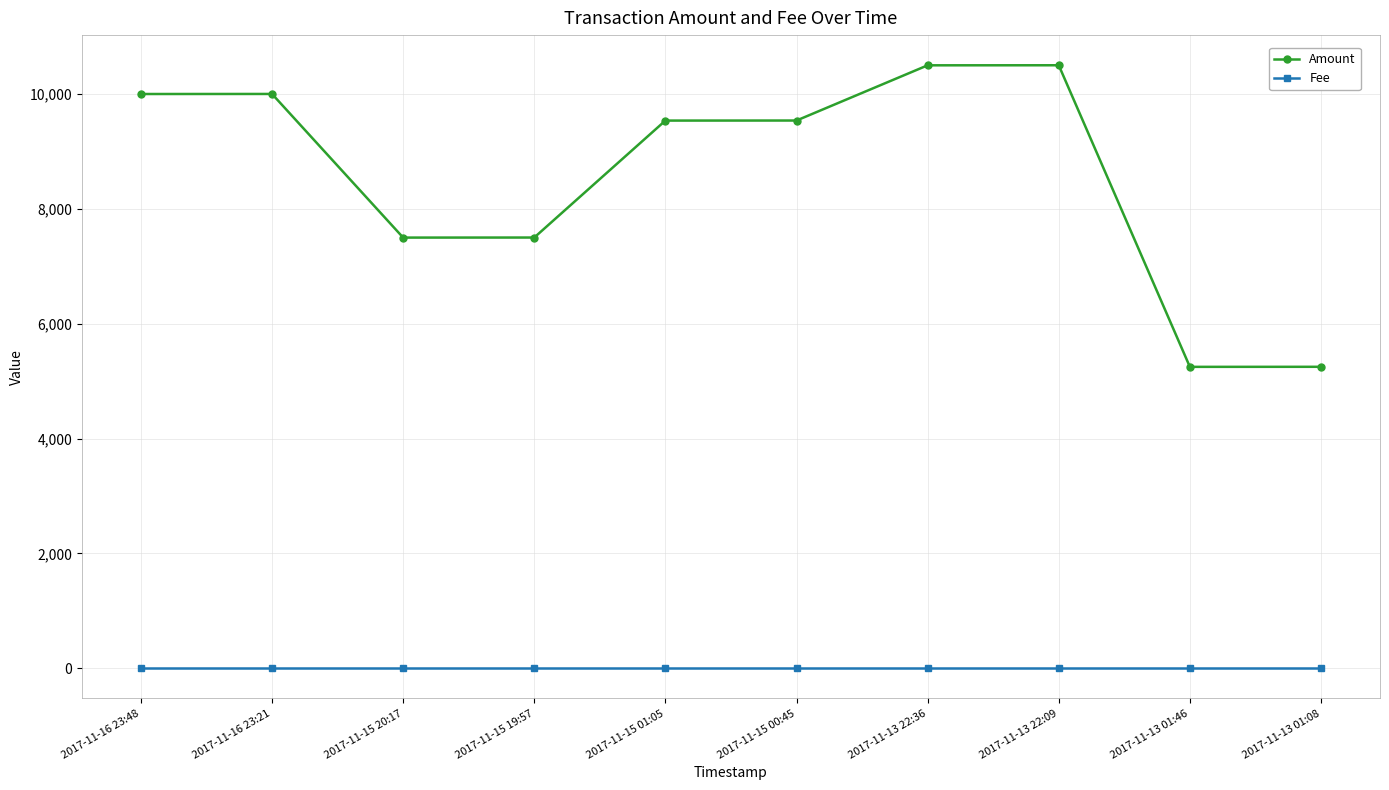

Is the value of Fee at 2017-11-13 01:08 greater than the value of Amount at 2017-11-13 22:09?

No